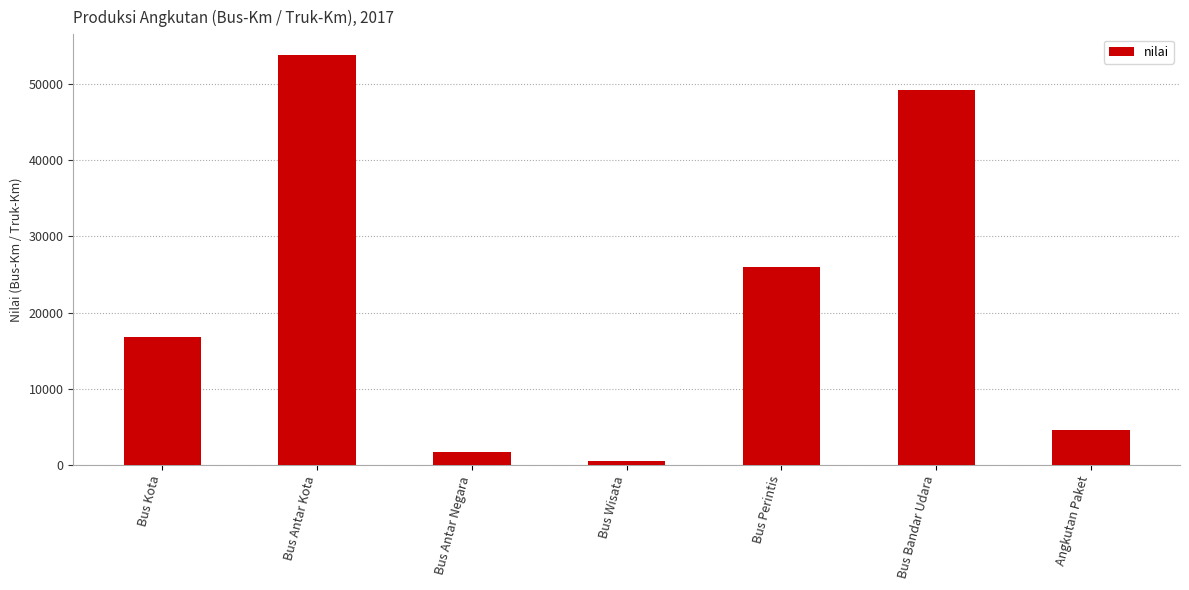

Reading left to right, list all the values displayed in this chart.

16790	53767	1675	588	25911	49124	4573